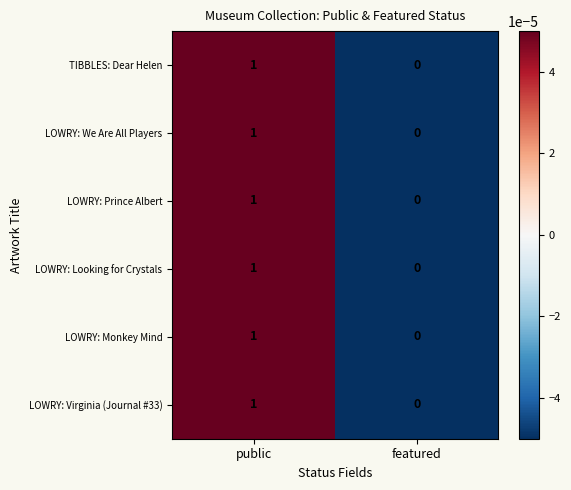

At which label does LOWRY: Virginia (Journal #33) reach its minimum?

featured